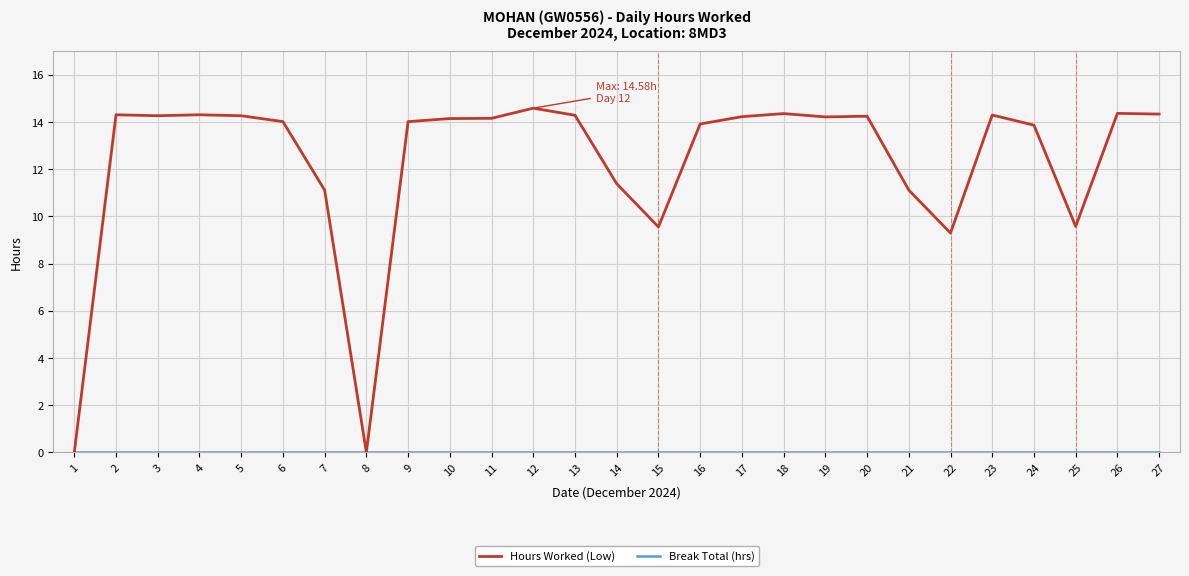

Where does the Hours Worked (Low) series first go above 14?

2